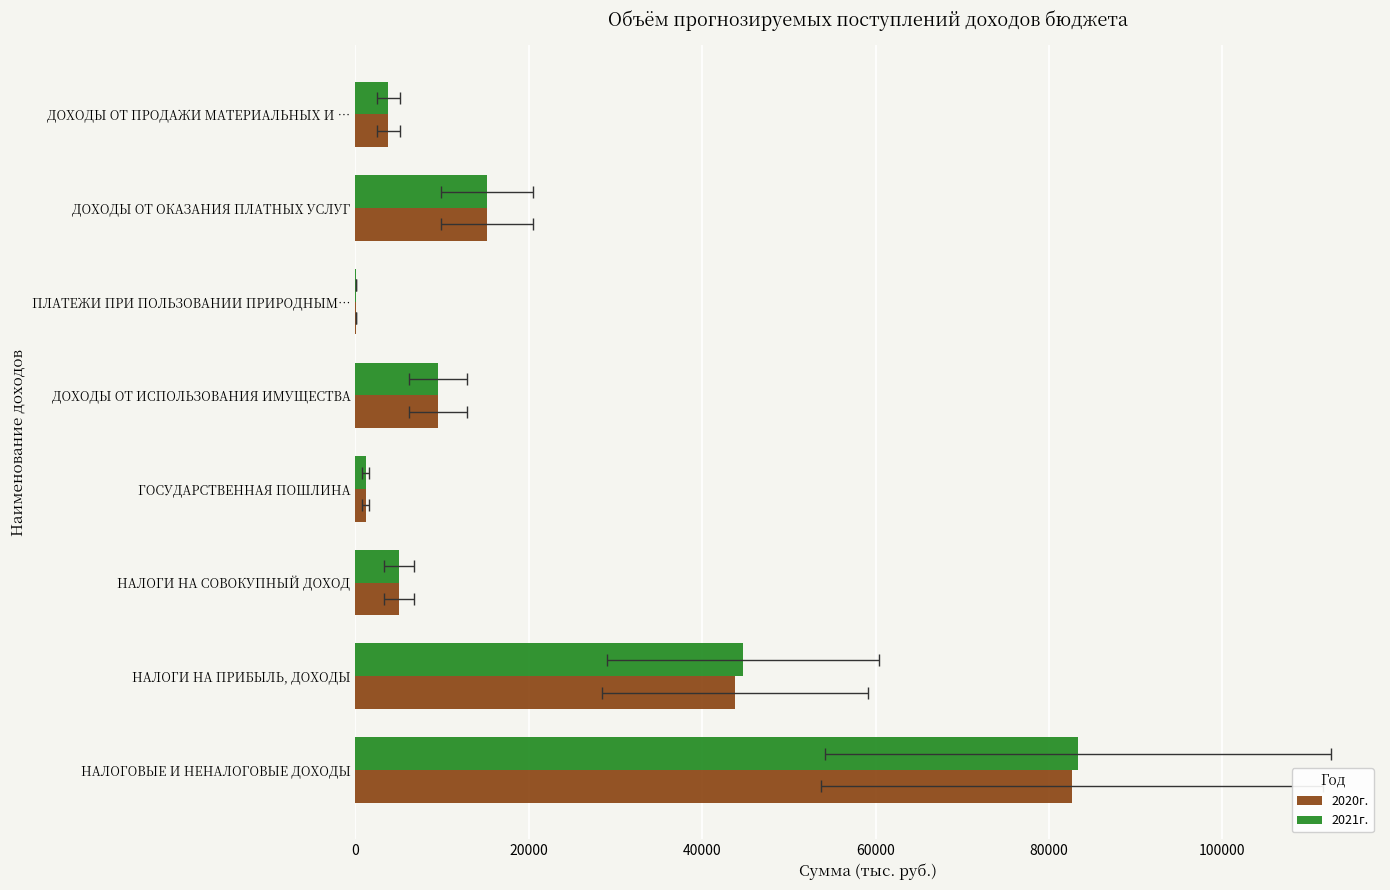

What is the average value of the 2020г. series?

20163